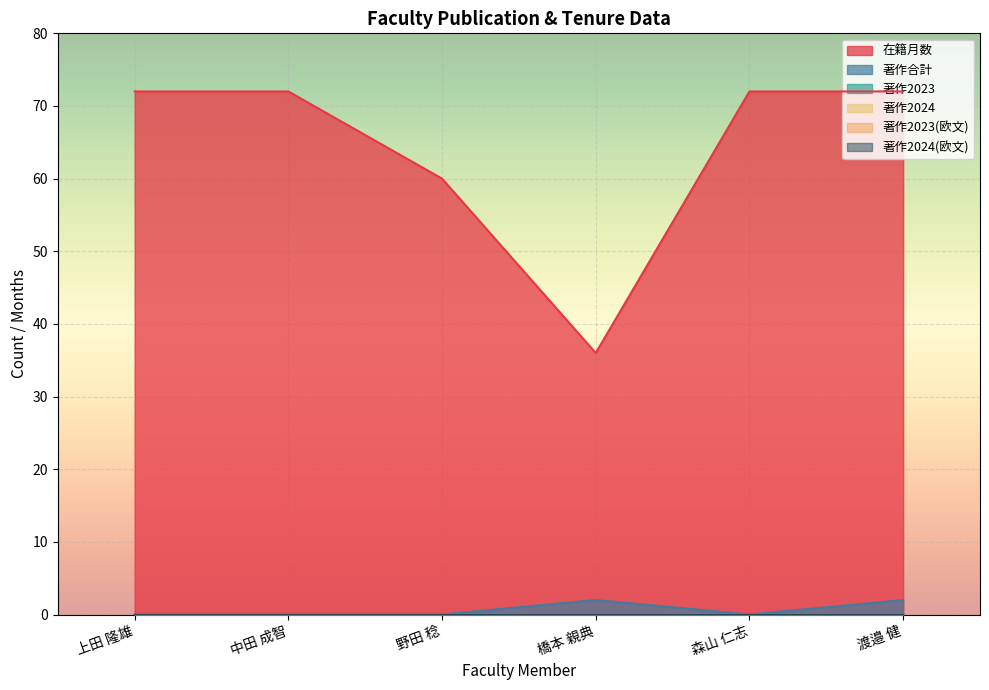

The 著作2024 series shows 0 at 野田 稔. True or false?

True